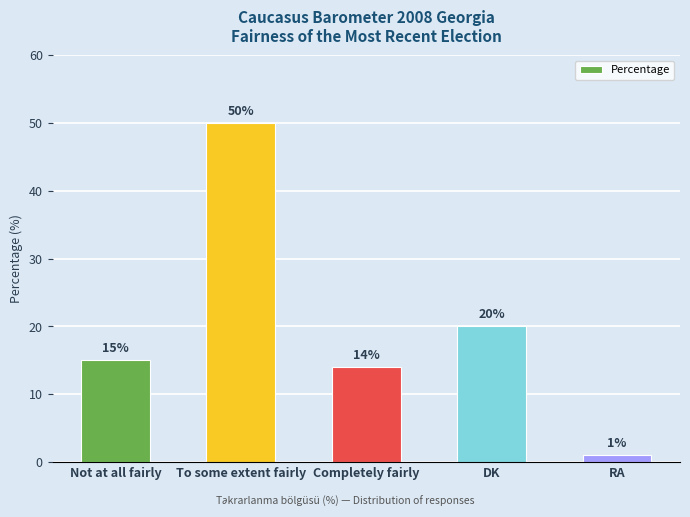

Does the chart contain stacked bars?

No